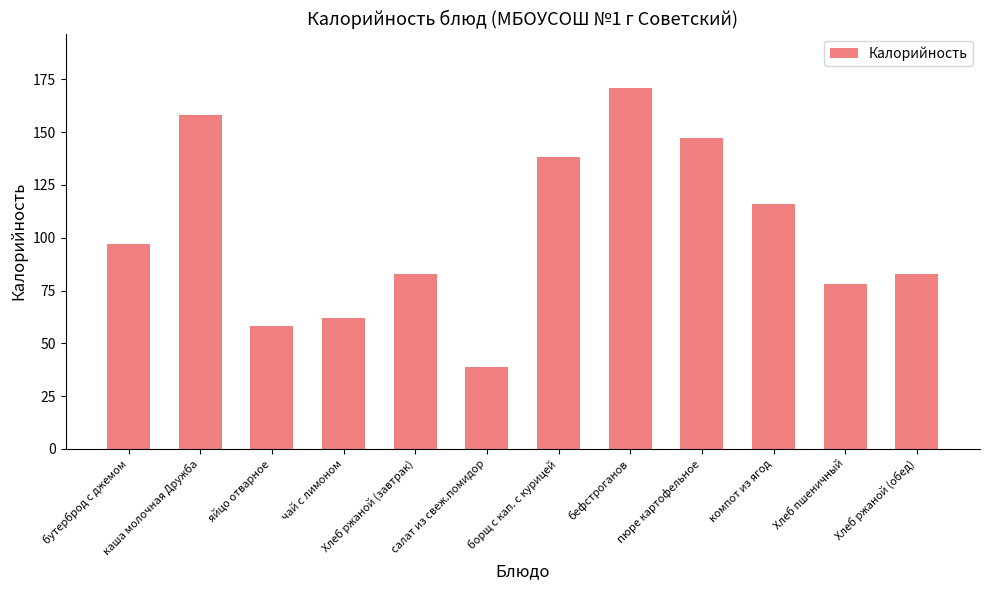

Which has a higher value, борщ с кап. с курицей or Хлеб ржаной (завтрак)?

борщ с кап. с курицей